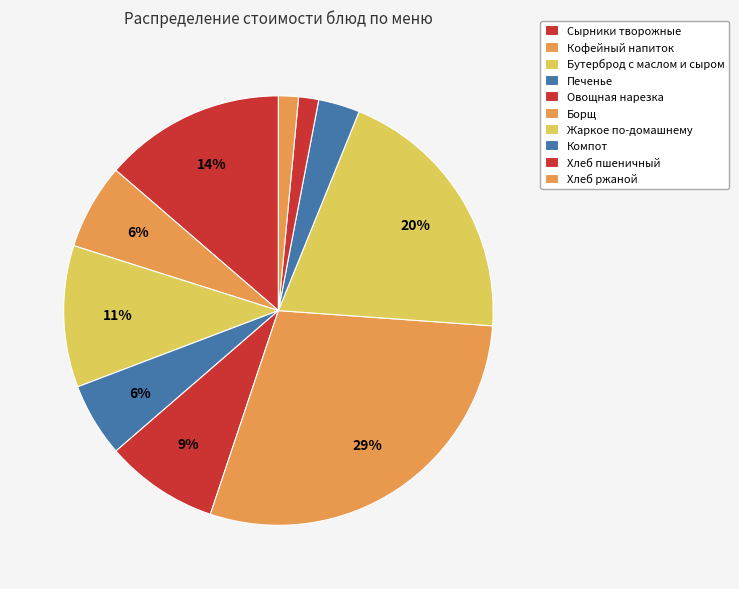

How many slices are in this pie chart?

10